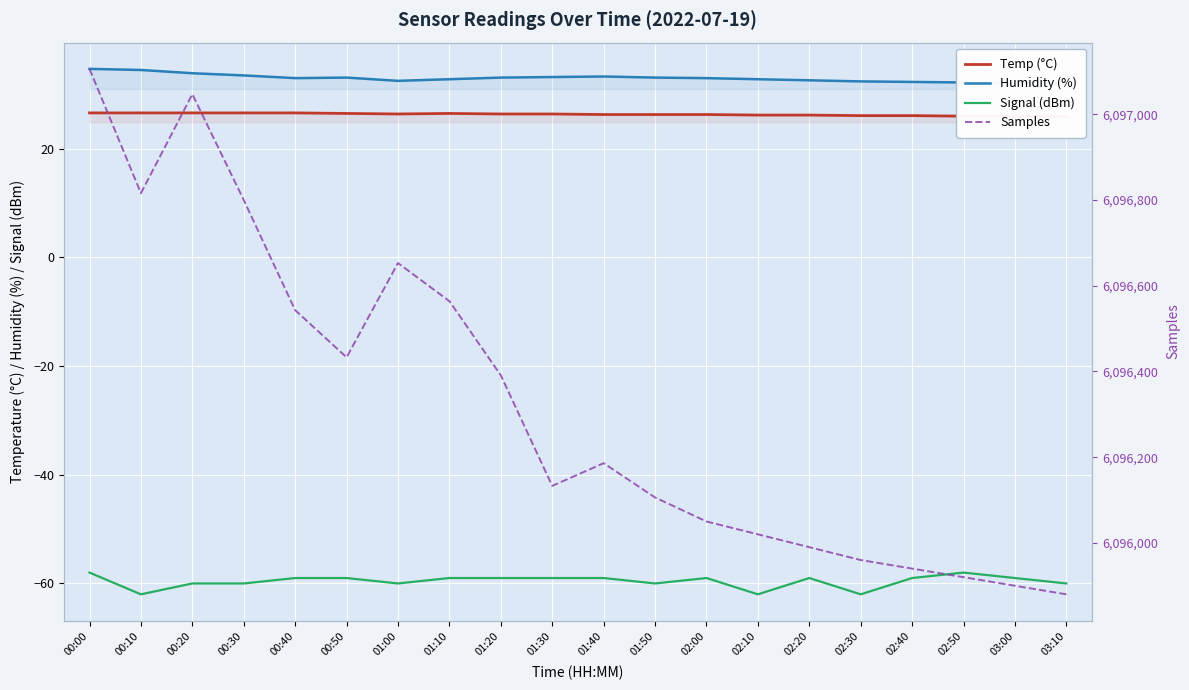

What is the maximum value shown in the chart?

6097106.0